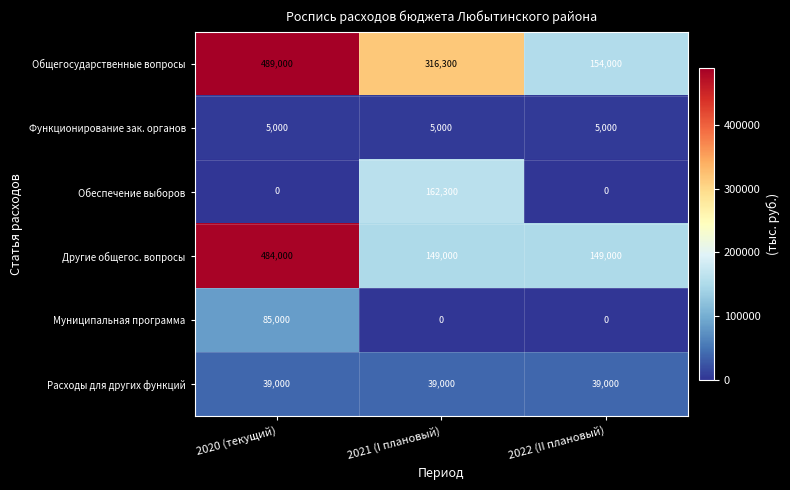

How many series are shown in this chart?

6